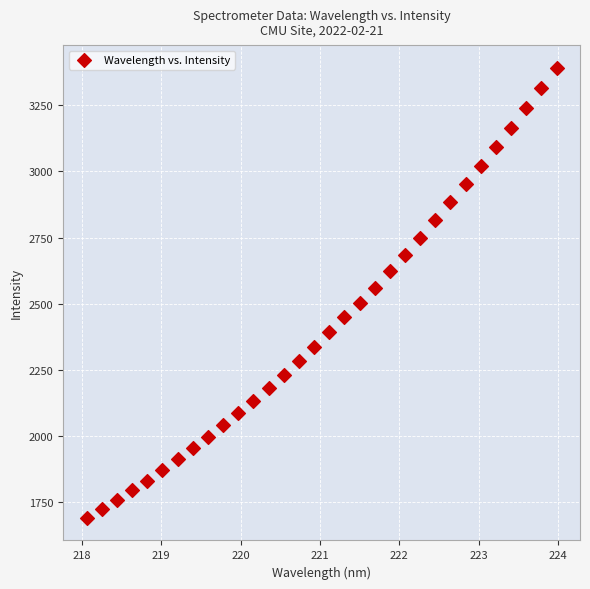

What is the range of X values (max minus min)?

5.9